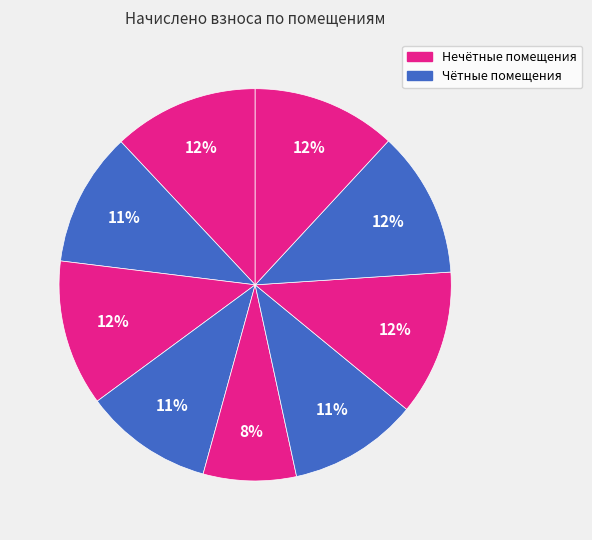

Count the number of slices in the pie.

9